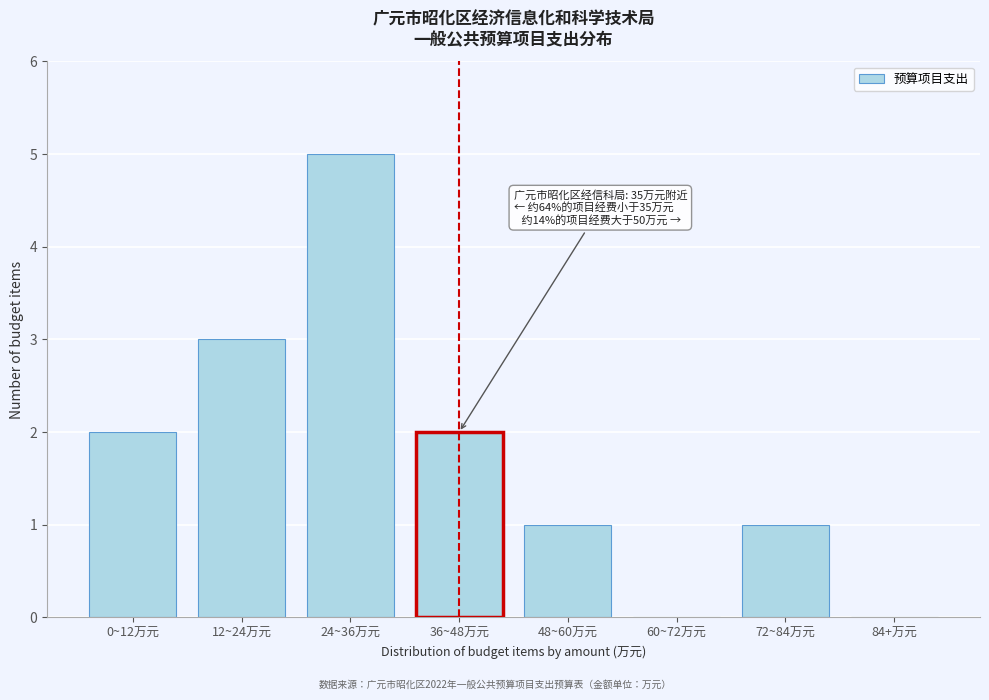

Reading left to right, list all the values displayed in this chart.

0~12万元=2	12~24万元=3	24~36万元=5	36~48万元=2	48~60万元=1	60~72万元=0	72~84万元=1	84+万元=0